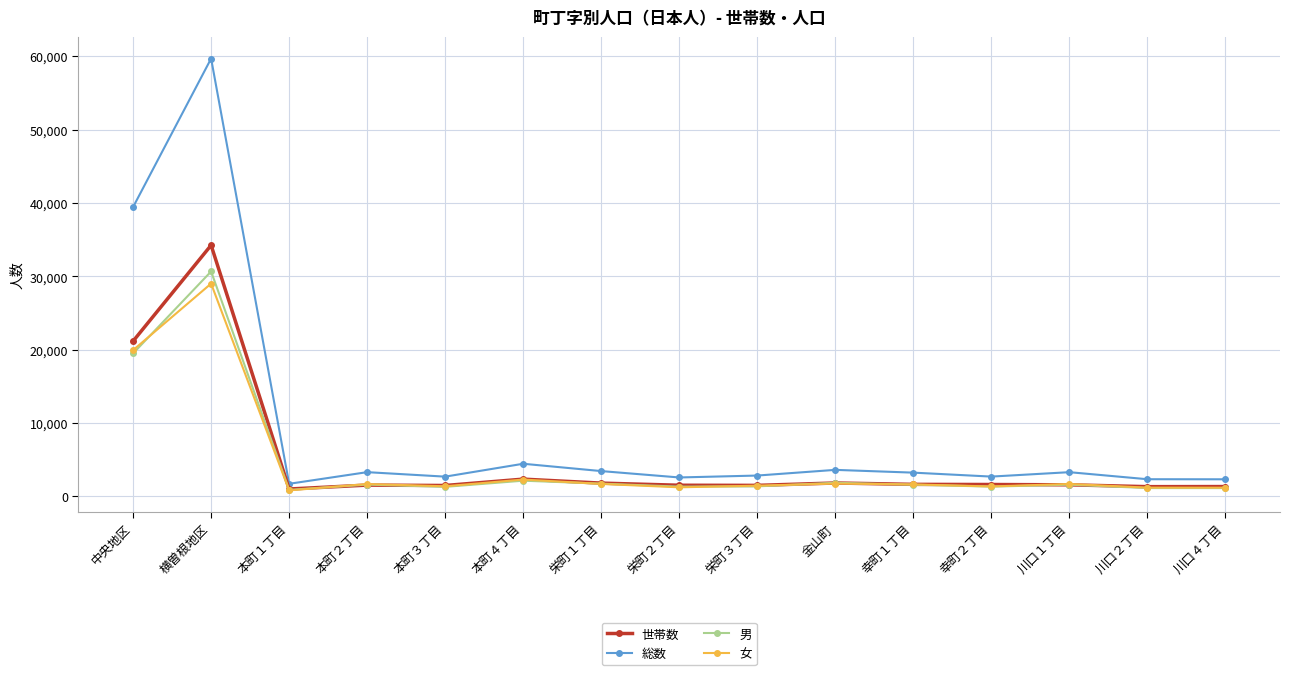

Is this an area chart (filled region under the line)?

No